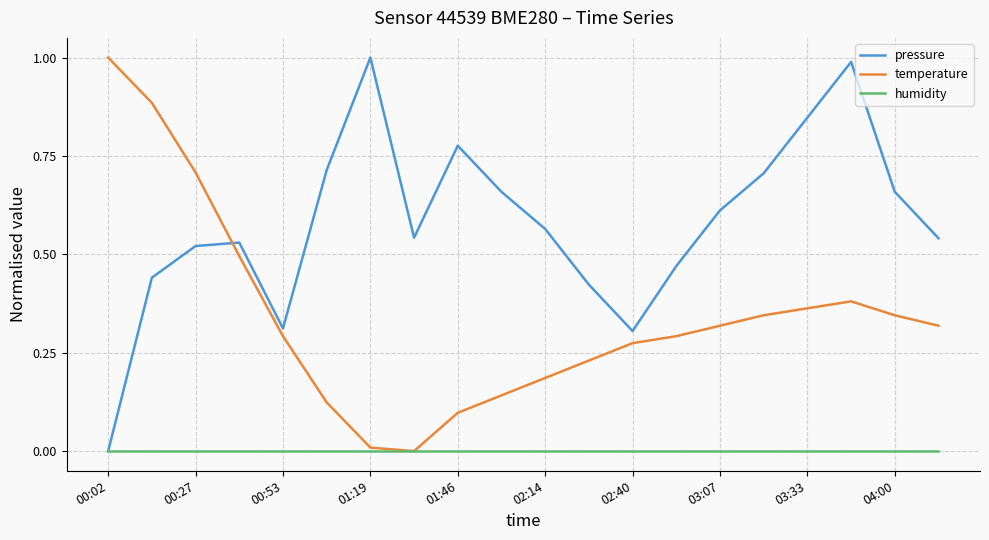

List the series in order of their overall mean, highest first.

pressure, temperature, humidity